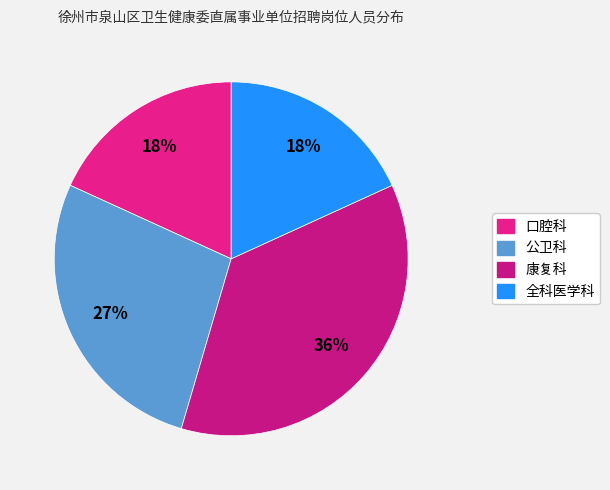

Does any single category account for the majority?

No